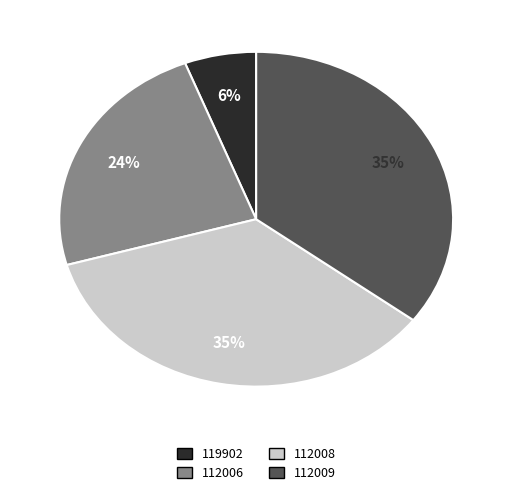

Does any single category account for the majority?

No